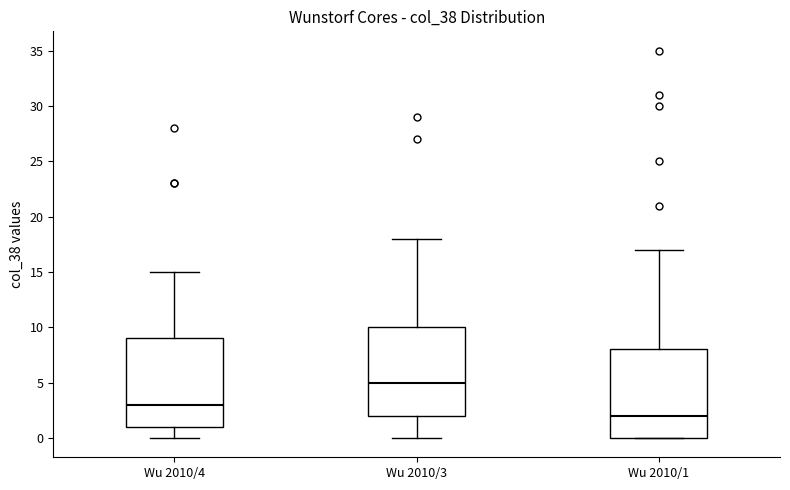

Reading left to right, read every box against the y-axis: the position of its median line, the range the box covers, and the ends of its whiskers. The values are not printed on the chart, so give them approximately, as read against the axis.

Wu 2010/4: median 3, box 1 to 9, whiskers 0 to 15
Wu 2010/3: median 5, box 2 to 10, whiskers 0 to 18
Wu 2010/1: median 2, box 0 to 8, whiskers 0 to 17